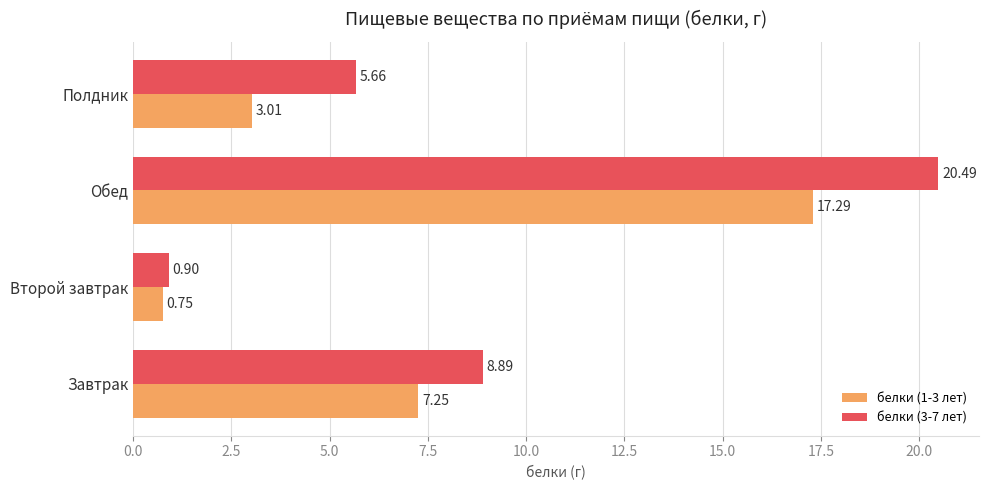

Is the value of белки (3-7 лет) at Обед greater than the value of белки (1-3 лет) at Завтрак?

Yes